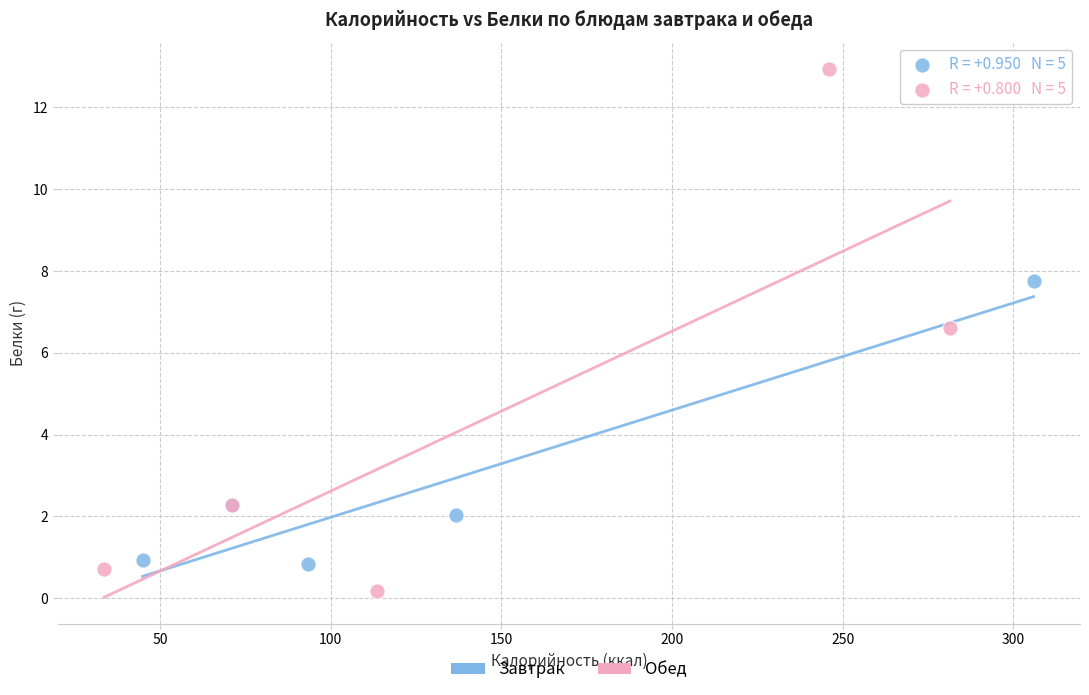

Which series has the widest spread of Y values?

Обед